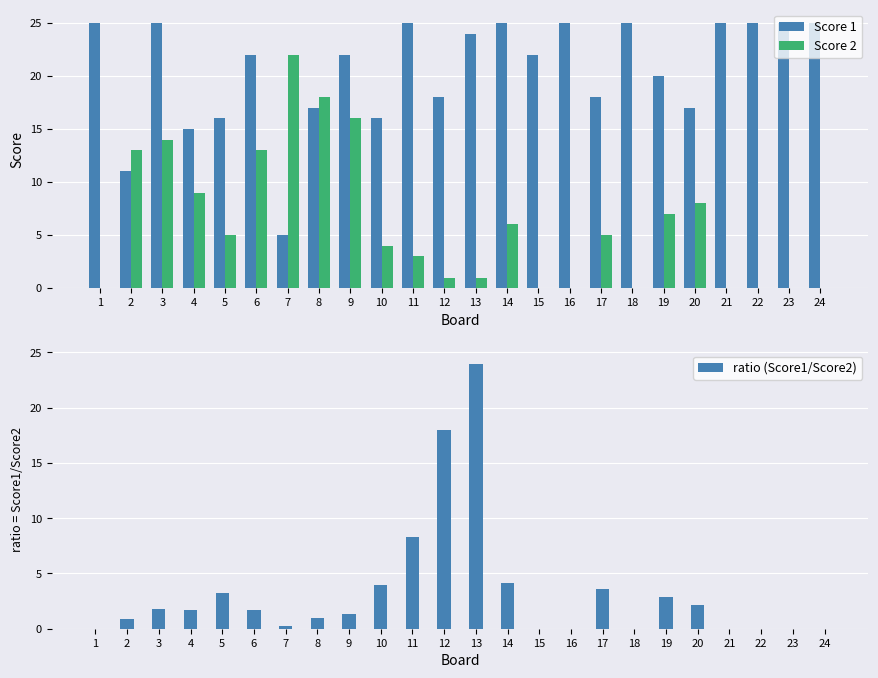

At how many categories does at least one series exceed 24?

10